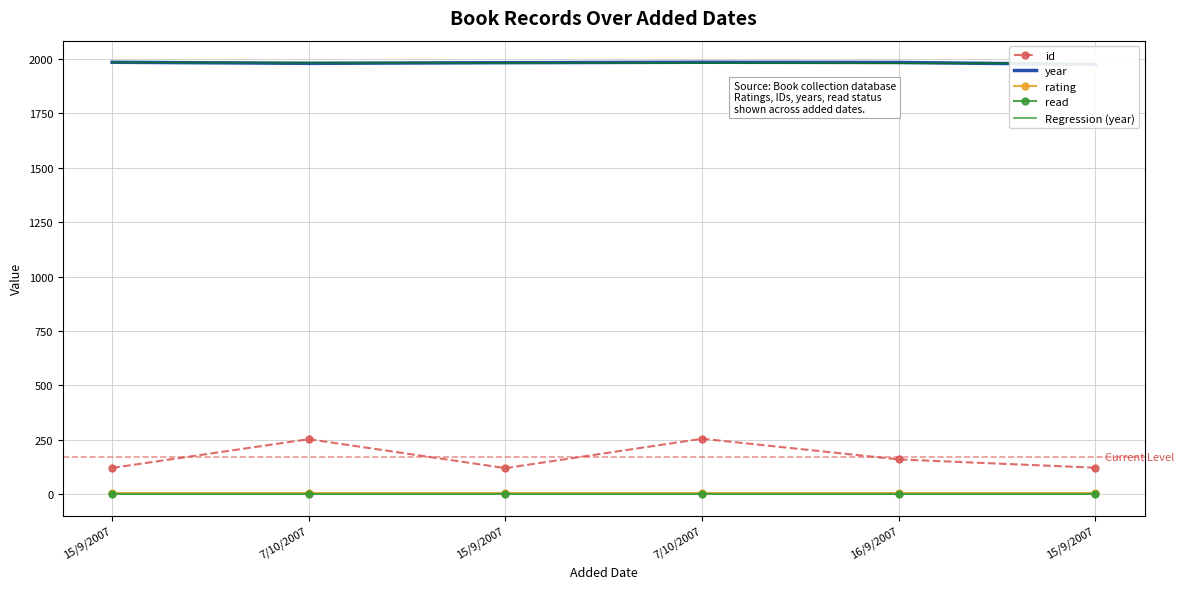

Where does the id series first go above 160?

7/10/2007